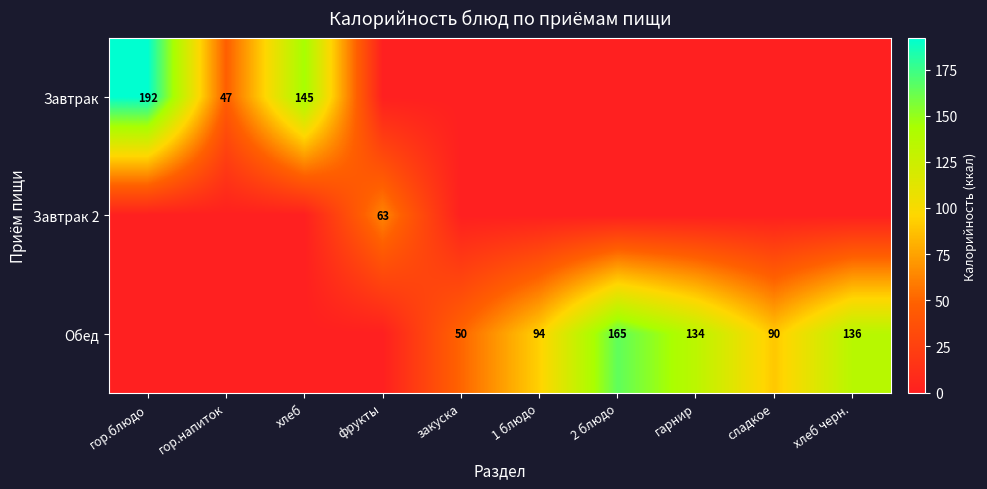

True or false: Обед has a value of 70 at закуска.

False